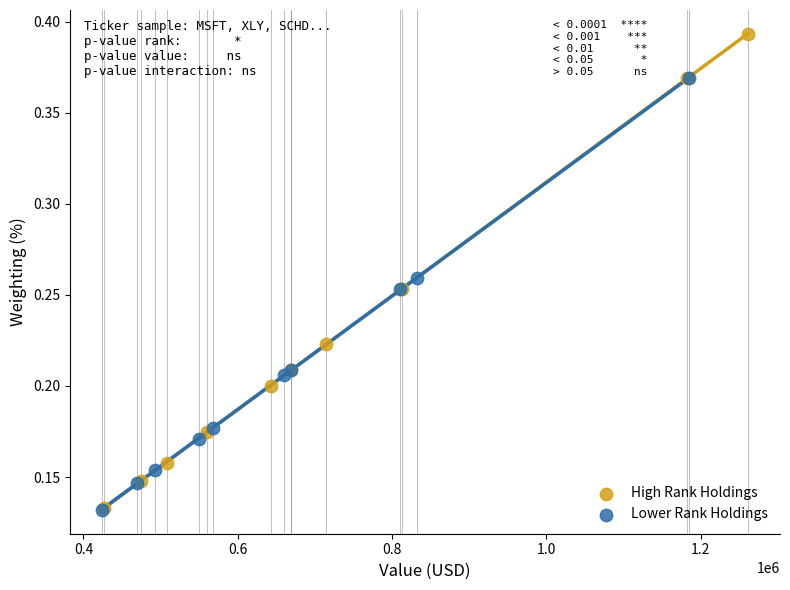

Which series has the largest Y range (max minus min)?

High Rank Holdings